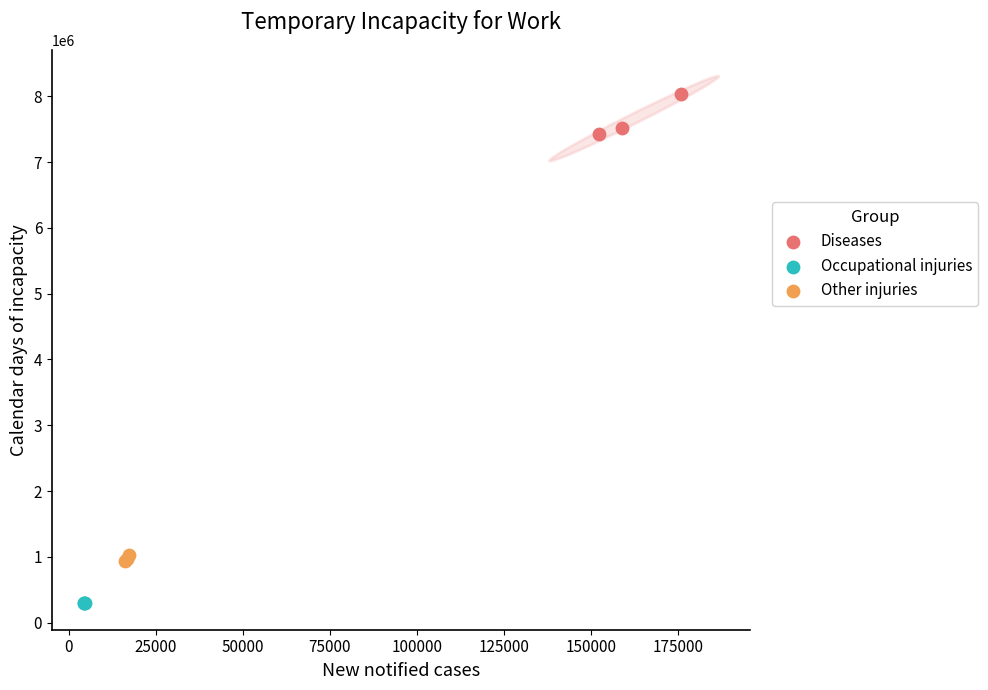

Which series reaches the maximum Y coordinate?

Diseases